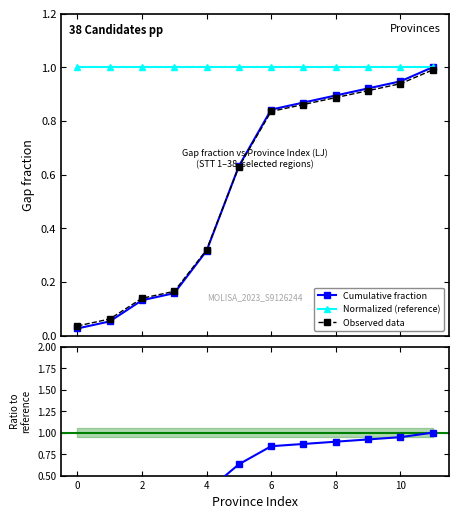

Reading left to right, list all the values displayed in this chart.

Cumulative fraction: 0.0	0.1	0.1	0.2	0.3	0.6	0.8	0.9	0.9	0.9	0.9	1.0
Normalized (reference): 1.0	1.0	1.0	1.0	1.0	1.0	1.0	1.0	1.0	1.0	1.0	1.0
Observed data: 0.0	0.1	0.1	0.2	0.3	0.6	0.8	0.9	0.9	0.9	0.9	1.0
Ratio to reference: 0.0	0.1	0.1	0.2	0.3	0.6	0.8	0.9	0.9	0.9	0.9	1.0